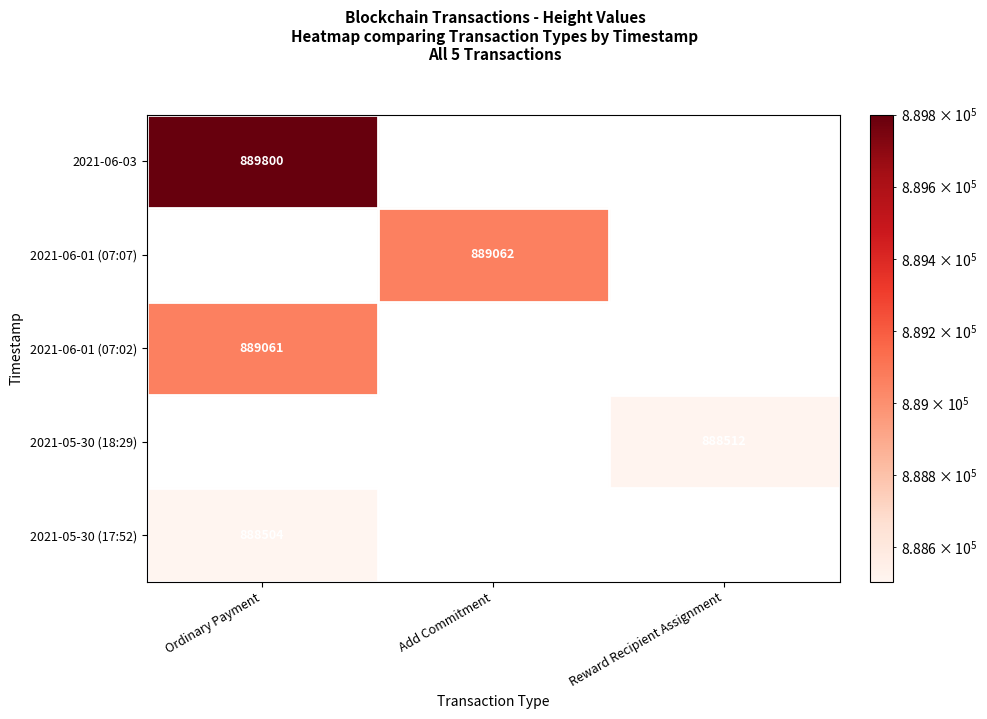

The Ordinary Payment series shows 470033 at 2. True or false?

False